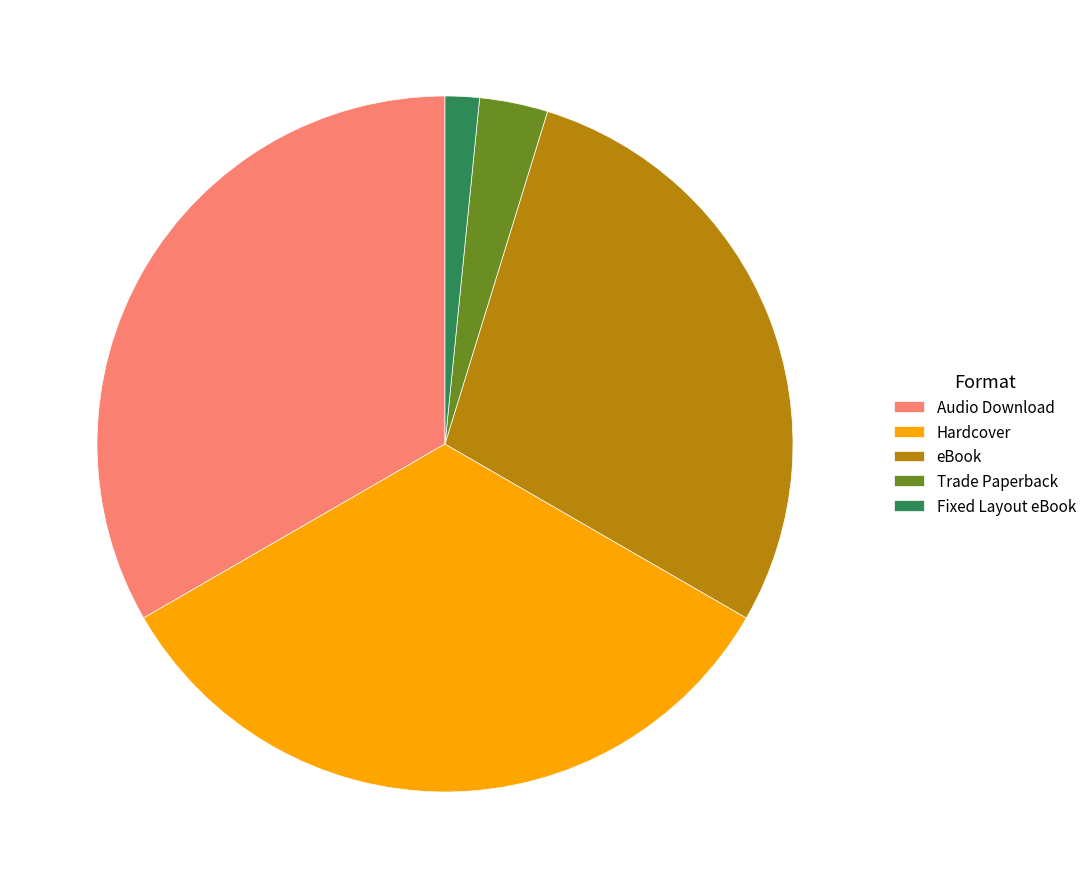

Which category has the smallest portion of the pie?

Fixed Layout eBook